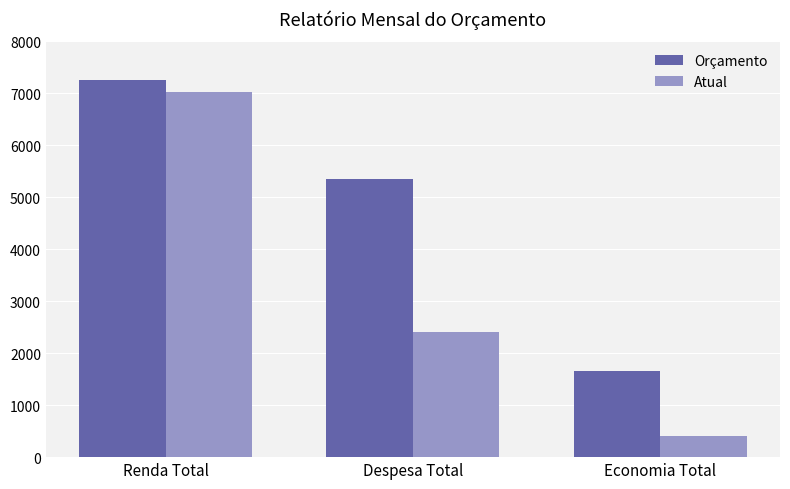

List the series in order of their peak value, lowest first.

Atual, Orçamento